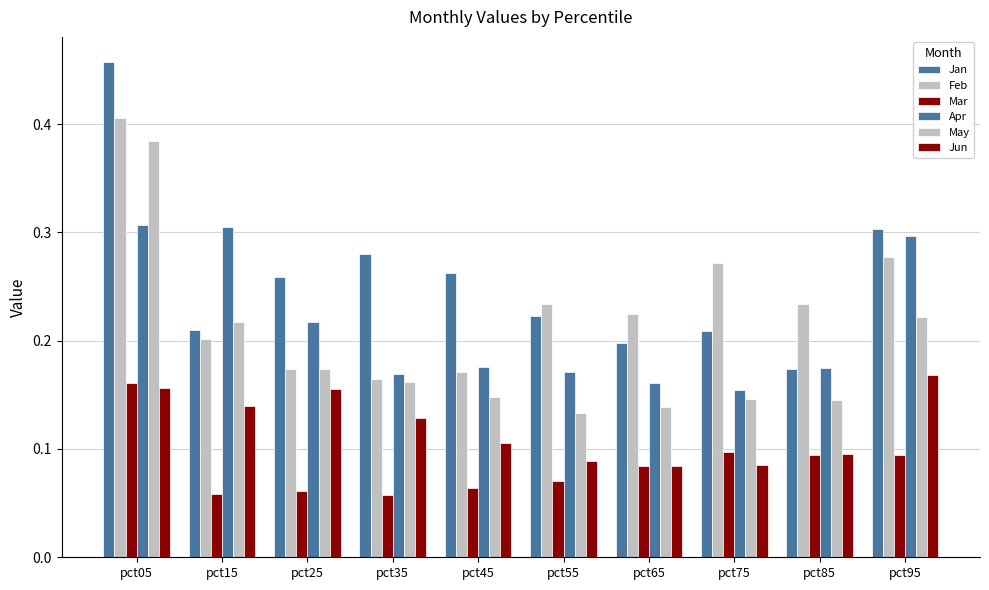

Are the bars grouped side by side (vs. stacked)?

Yes